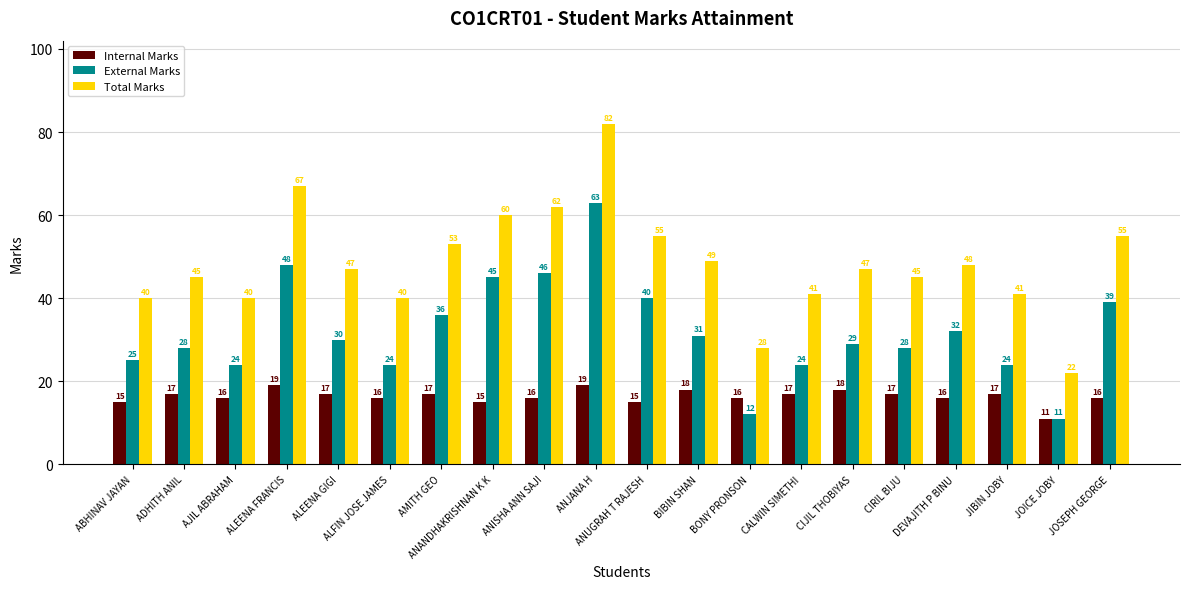

What is the lowest value of the External Marks series?

11